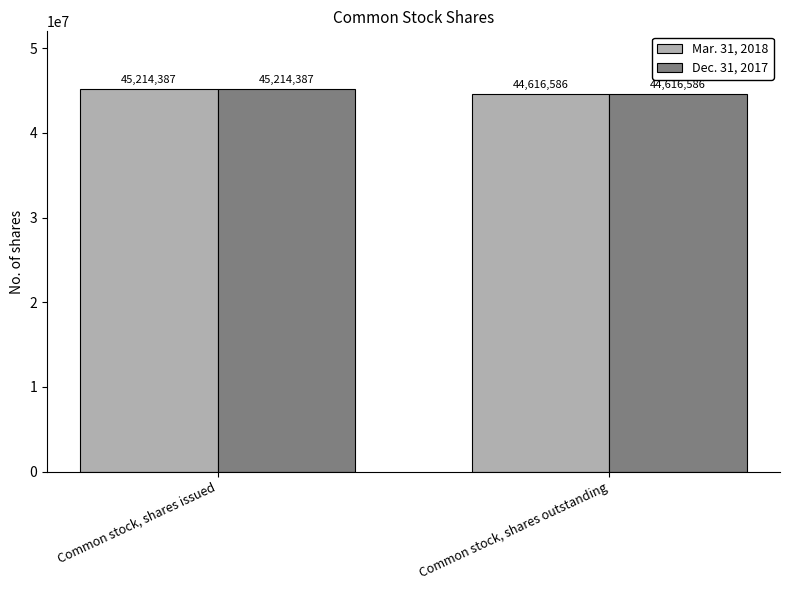

What is the minimum value shown in the chart?

44616586